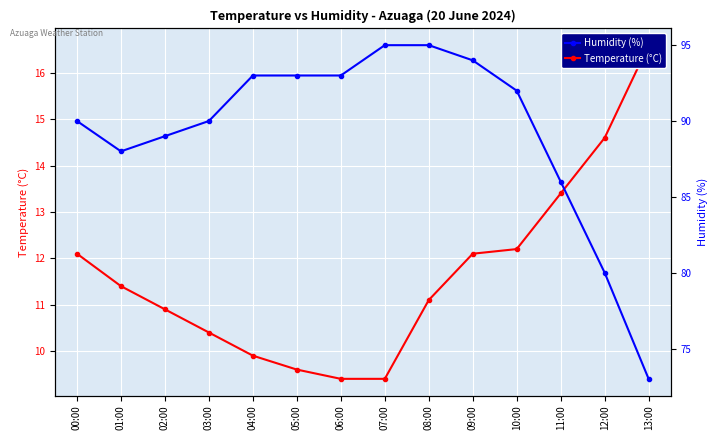

Is it true that Humidity (%) equals 31.9 at 04:00?

False